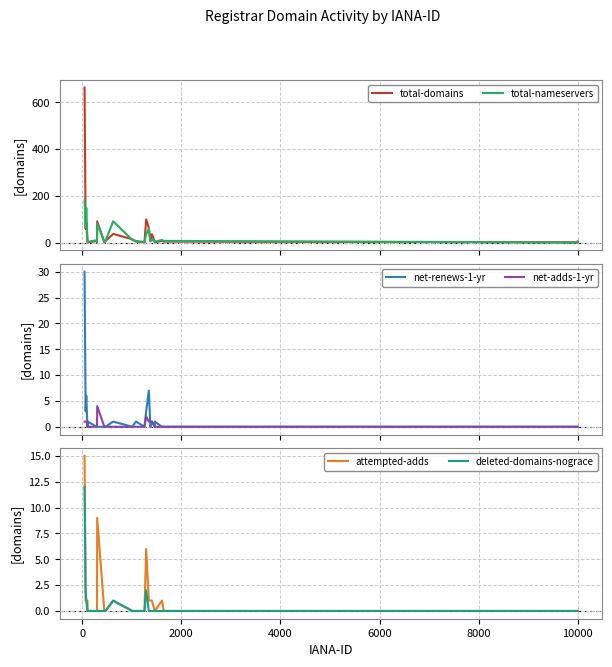

The value of net-renews-1-yr at 4000 is -14. True or false?

False